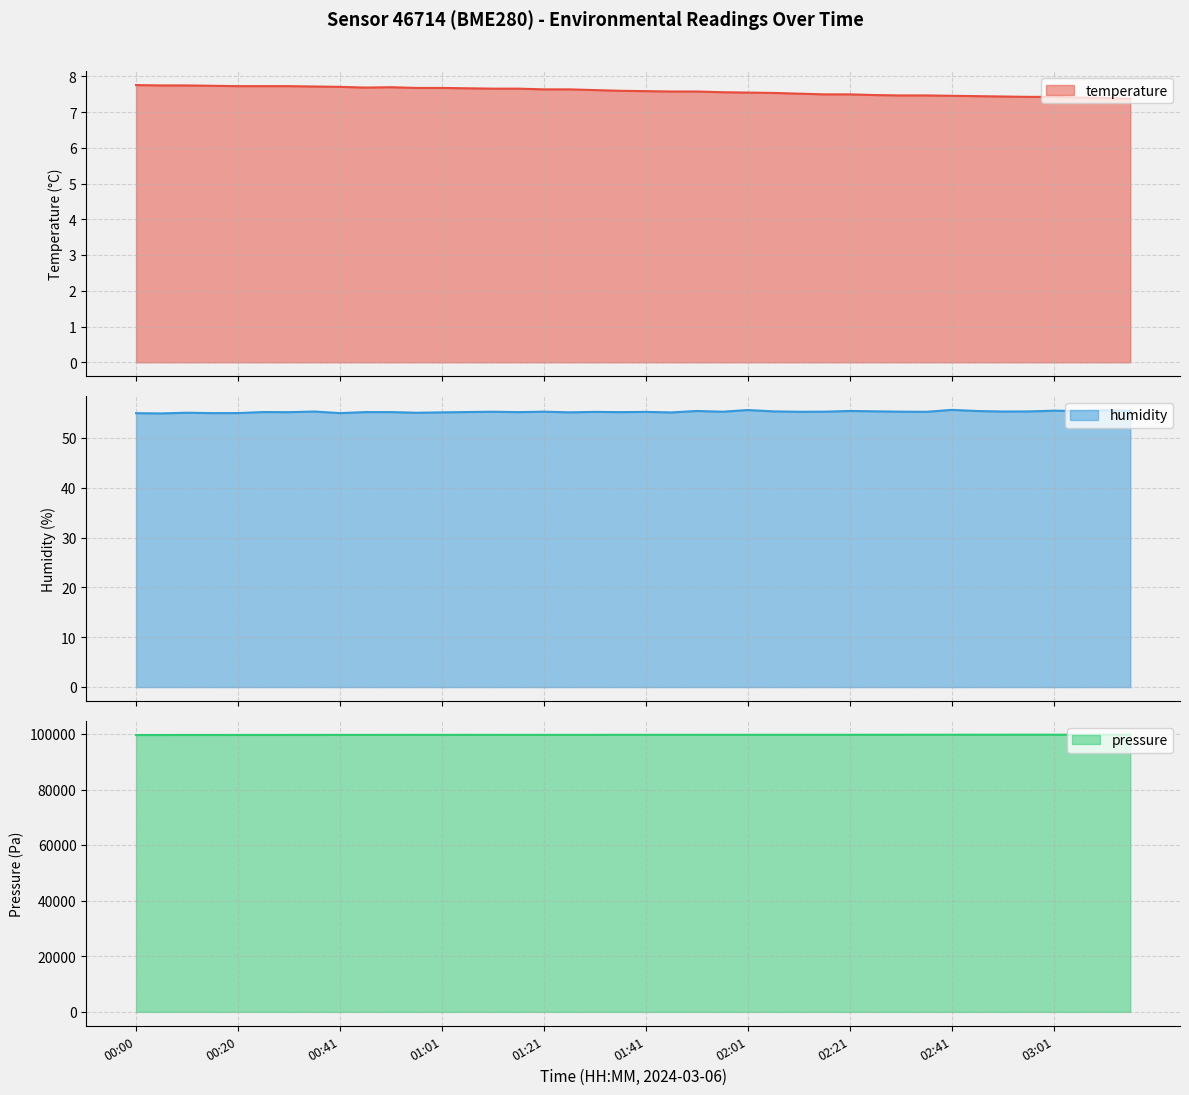

What is the highest value of the temperature series?

7.8